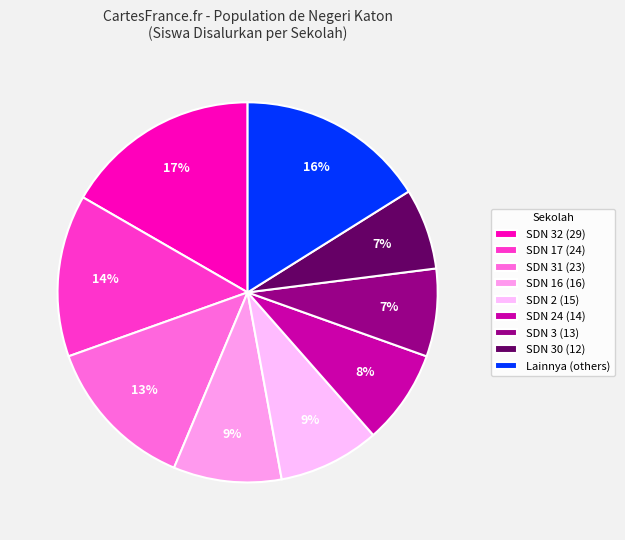

Is there any slice that represents more than half of the pie?

No